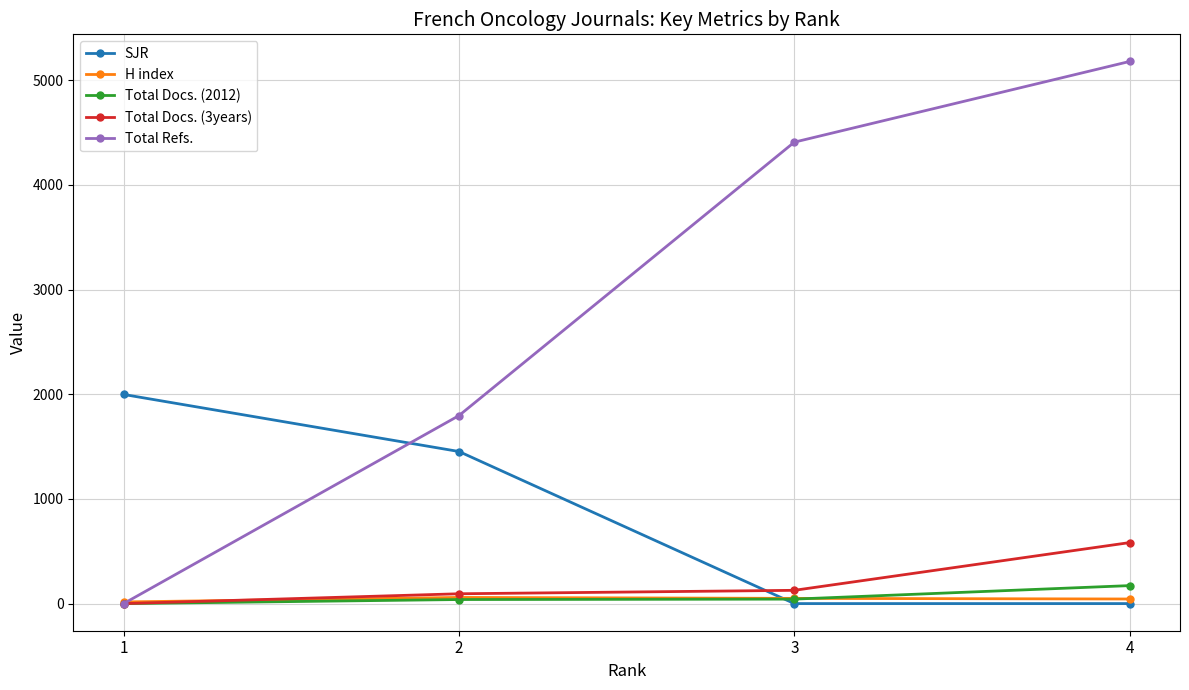

What is the value of the Total Refs. point at the 4th from the left?

5179.0